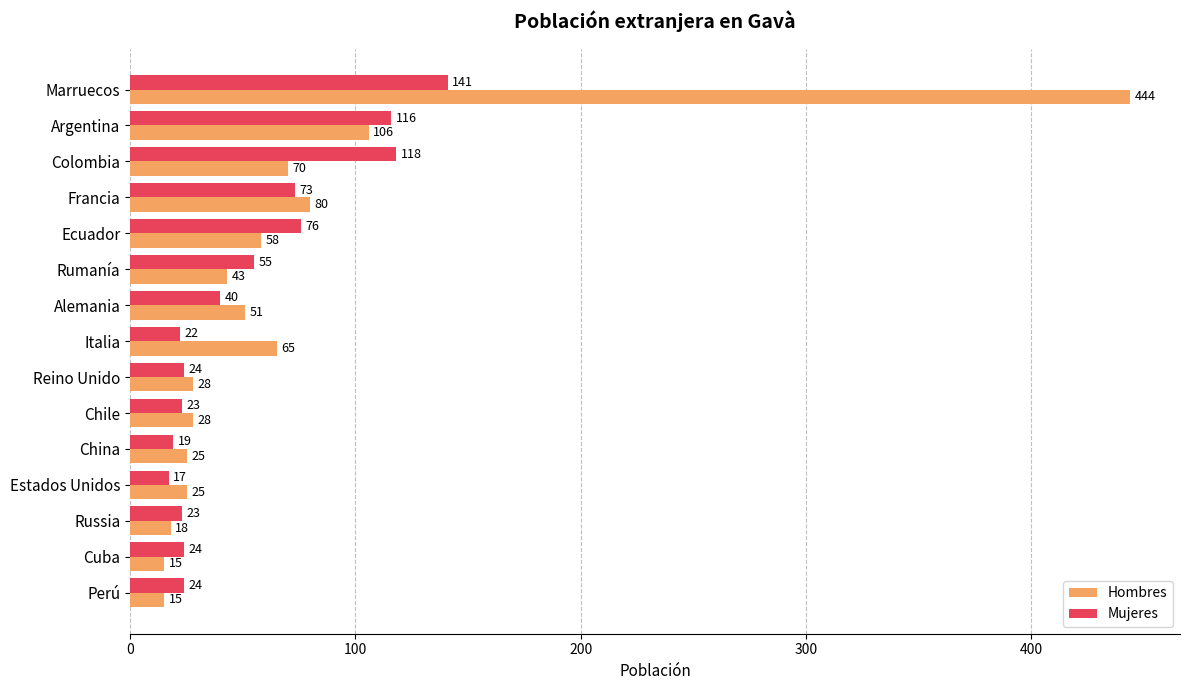

Which series has the largest range (max minus min)?

Hombres